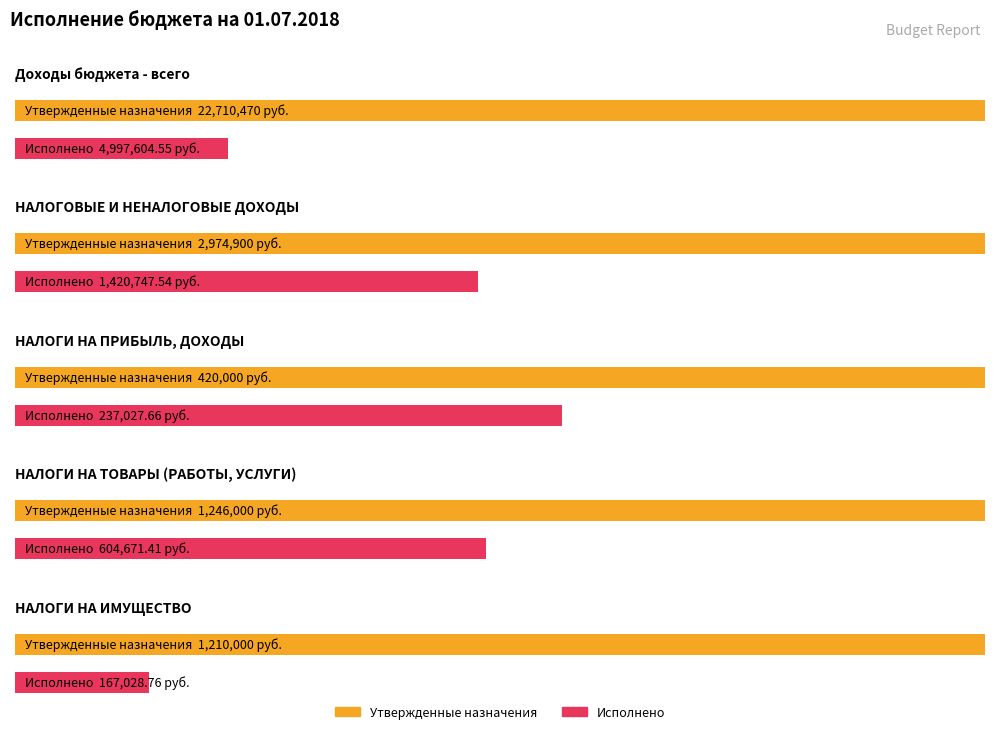

Which series has the largest total across all categories?

Утвержденные бюджетные назначения